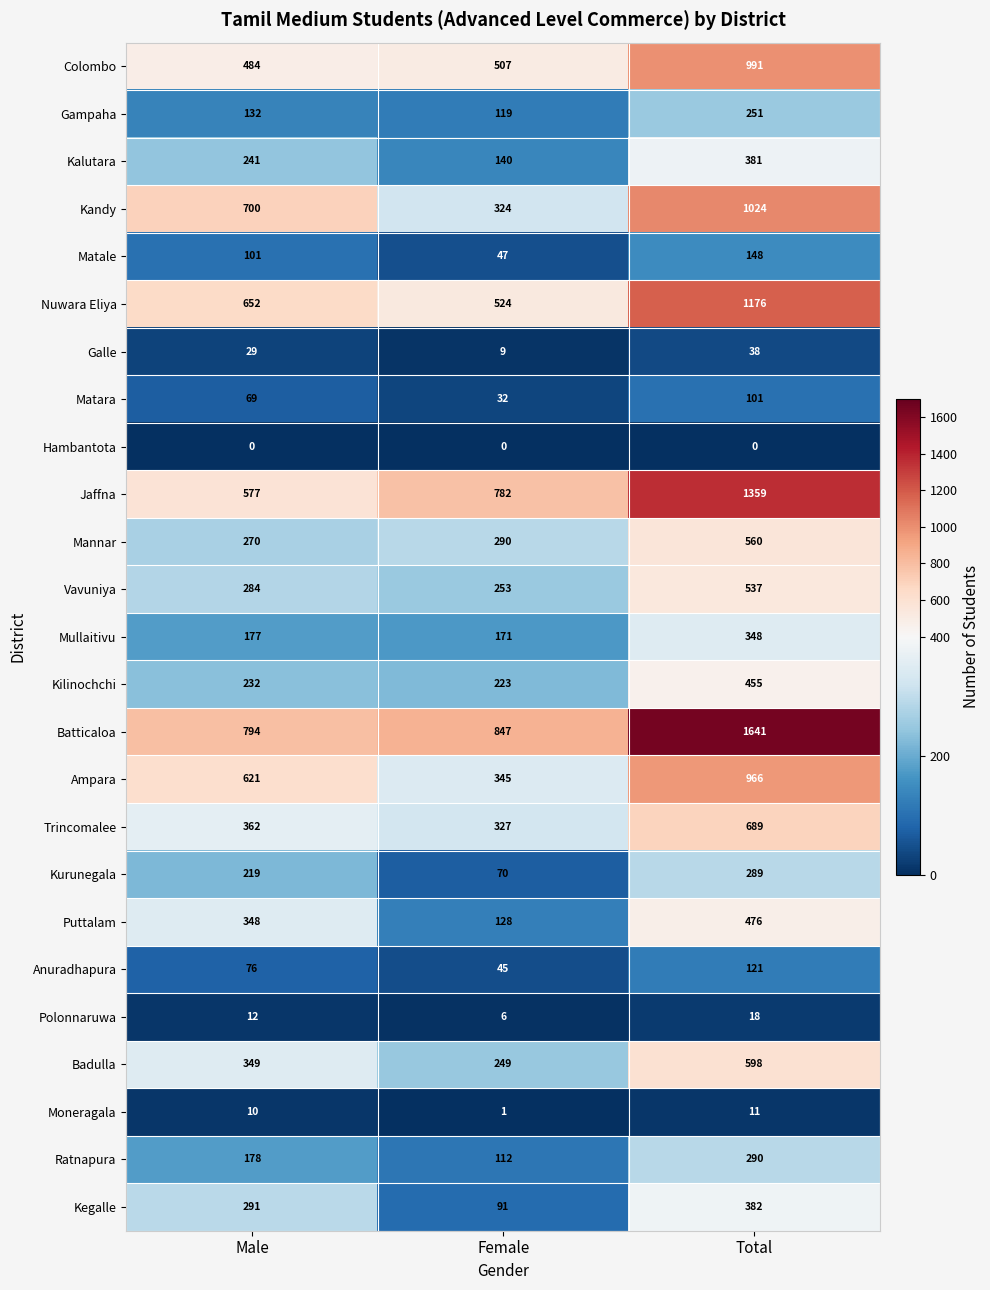

What is the greatest value displayed?

1641